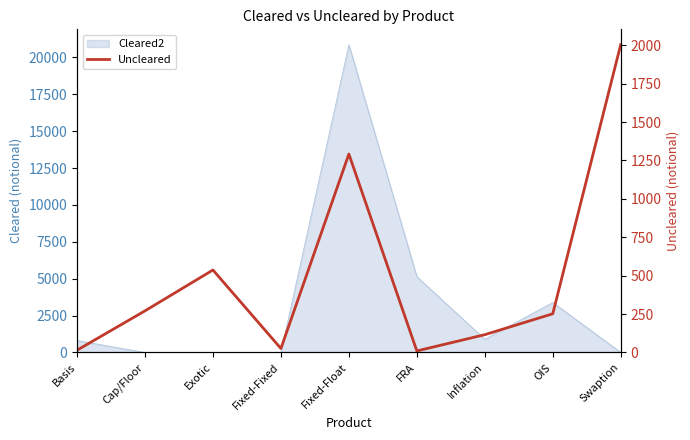

Read the value at Exotic, to the nearest 50.

550